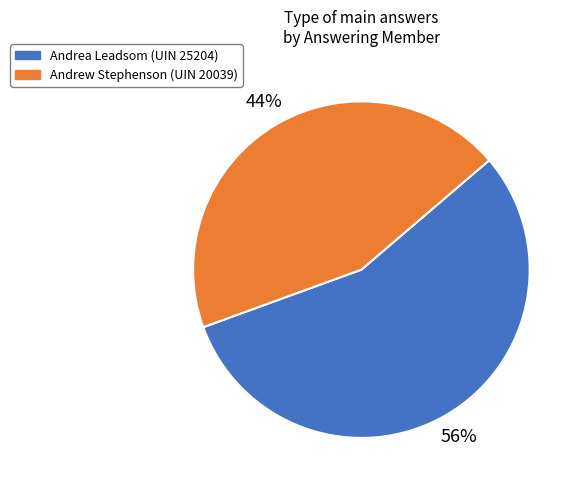

How many segments does this pie chart have?

2